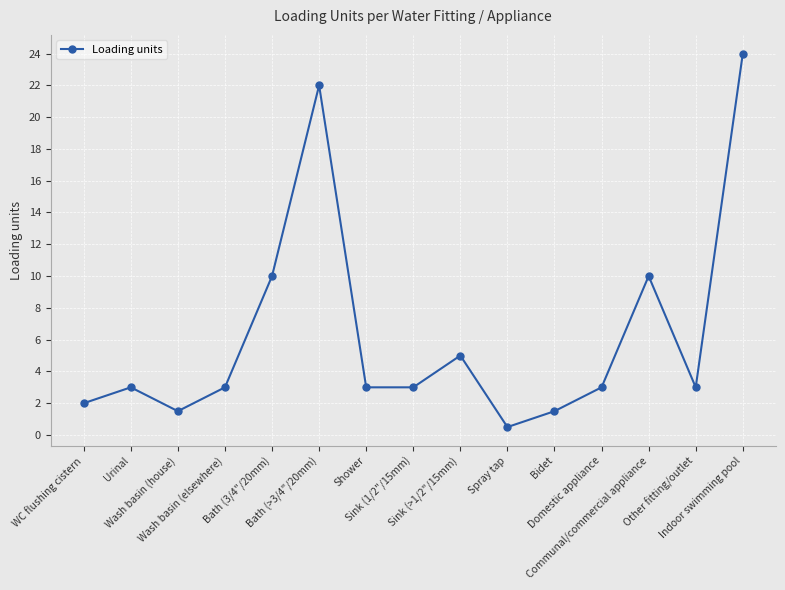

What is the sum of all values?

94.5